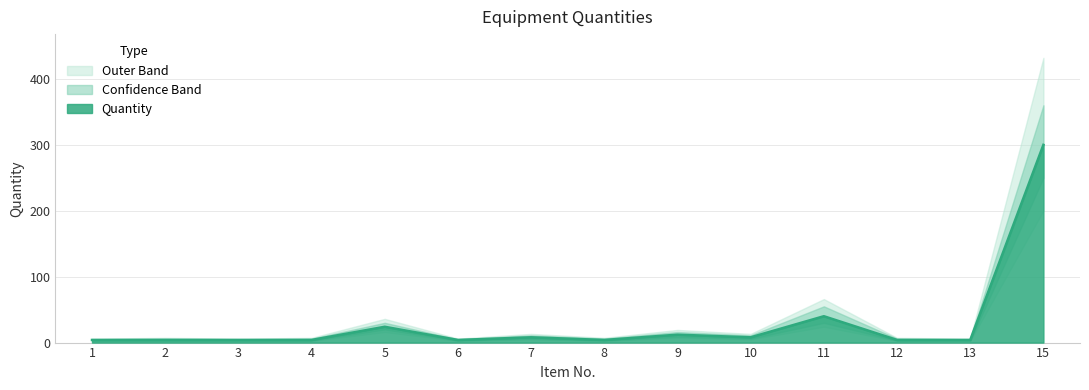

How many interior local peaks does the Lower Band series have?

4